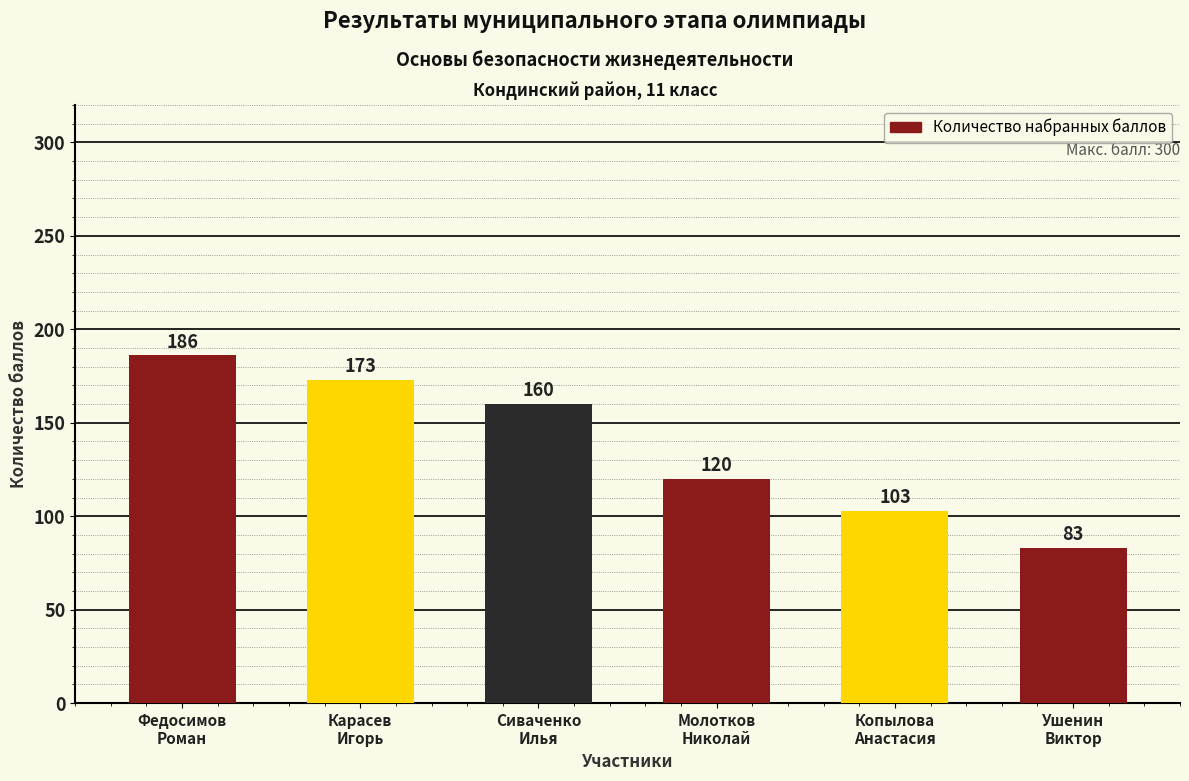

What is the sum of the values at Карасев
Игорь and Молотков
Николай?

293